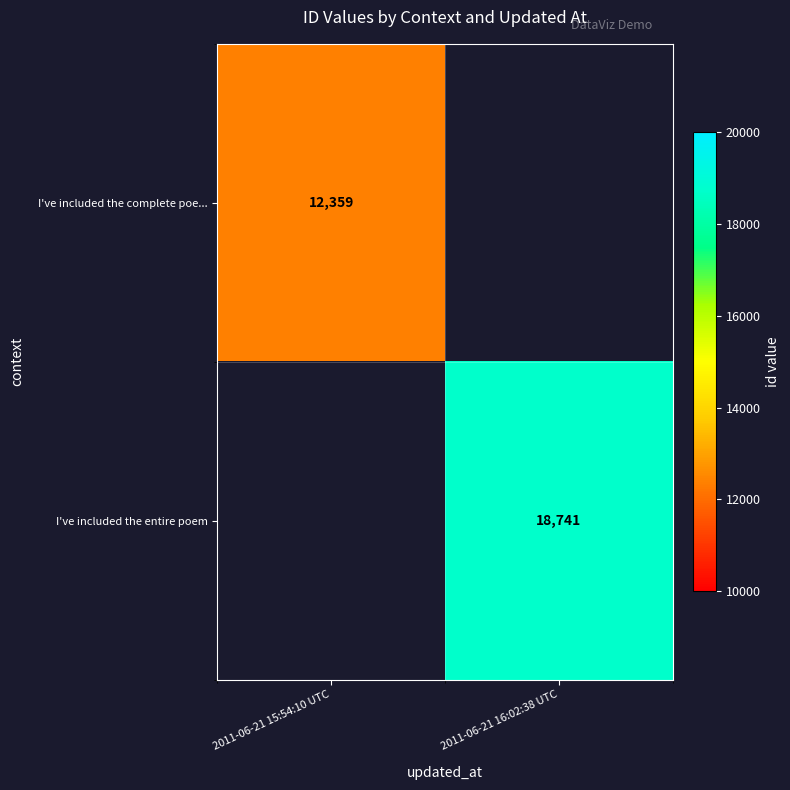

The I've included the entire poem series shows 18741 at 2011-06-21 16:02:38 UTC. True or false?

True